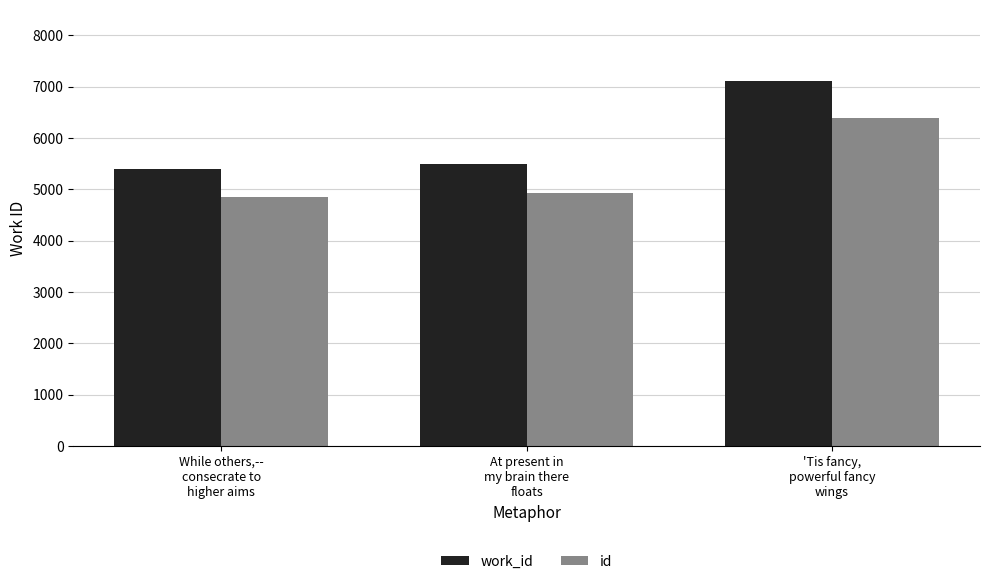

What is the label of the 3rd bar from the right?

While others,--
consecrate to
higher aims